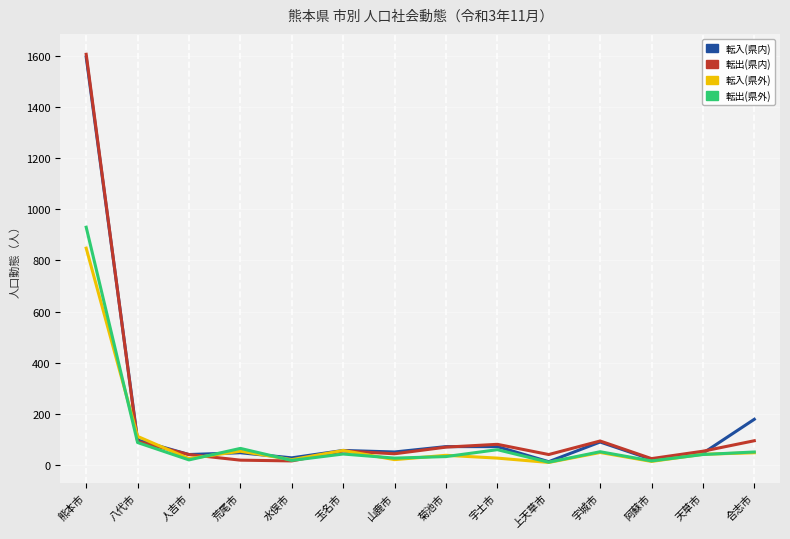

How many lines are shown in the chart?

4